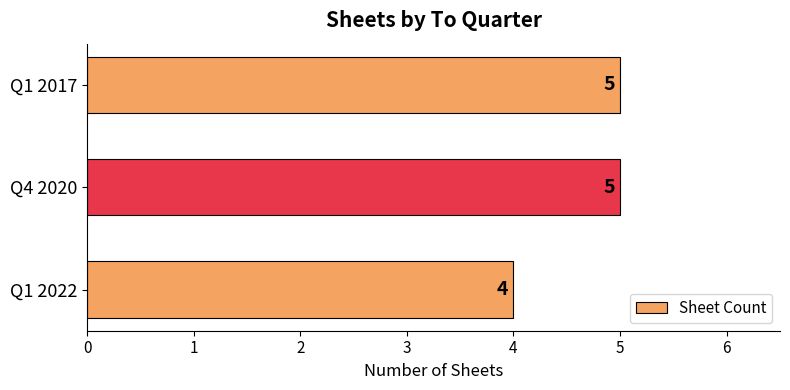

What is the sum of all values?

14